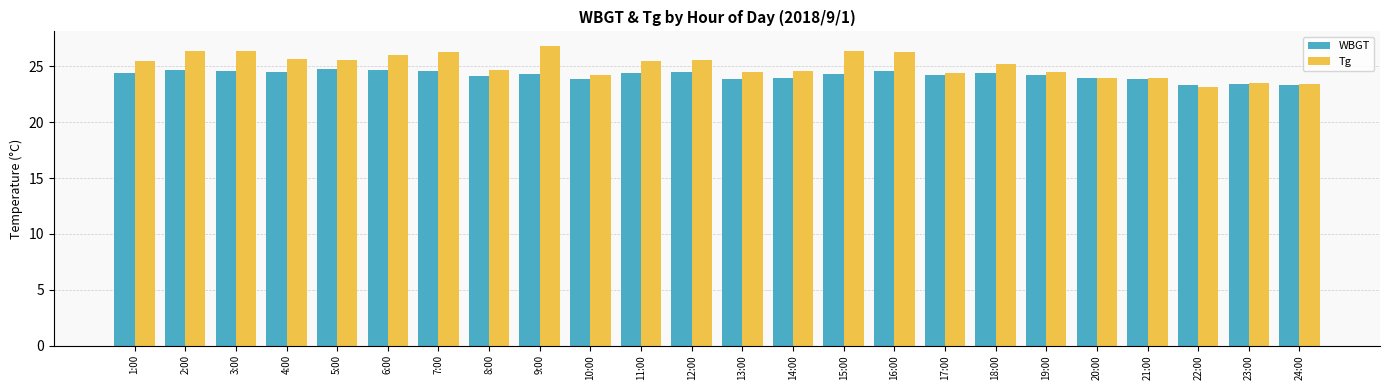

Rank the series by their maximum value, from lowest to highest.

WBGT, Tg